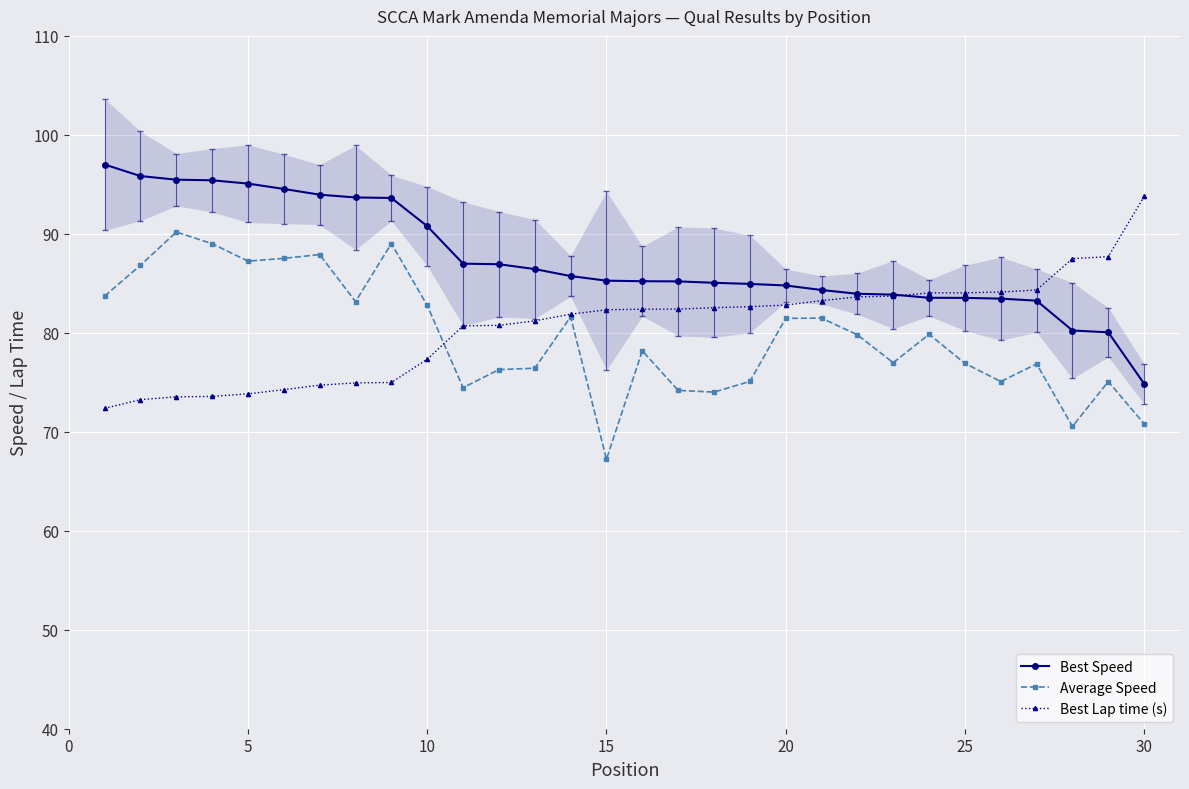

How many data points in Best Lap time (s) are less than 82?

14